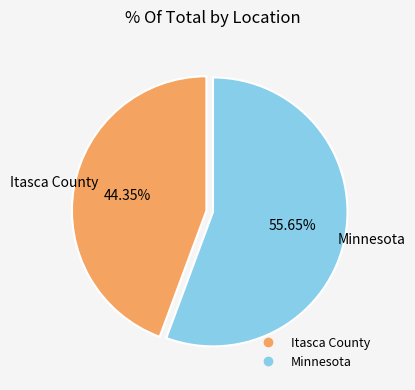

What is the majority slice?

Minnesota